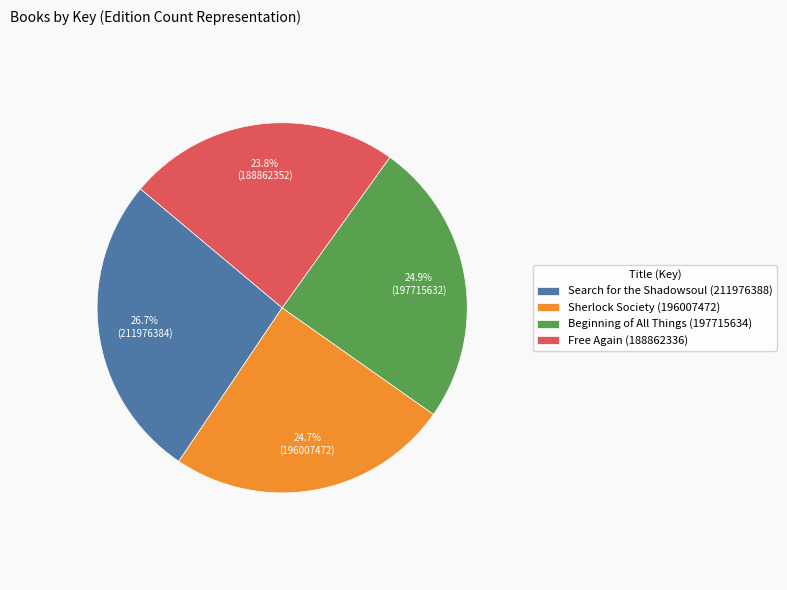

What percentage do Free Again (188862336) and Beginning of All Things (197715634) together represent?

48.7%